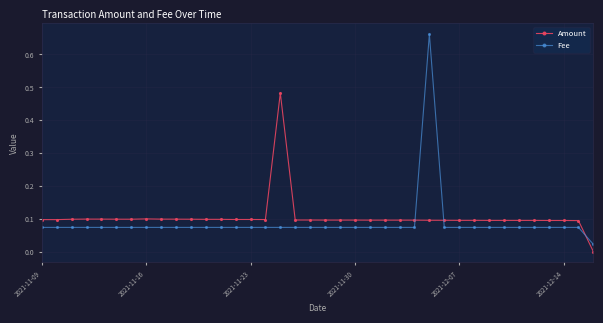

List the series in order of their peak value, lowest first.

Amount, Fee